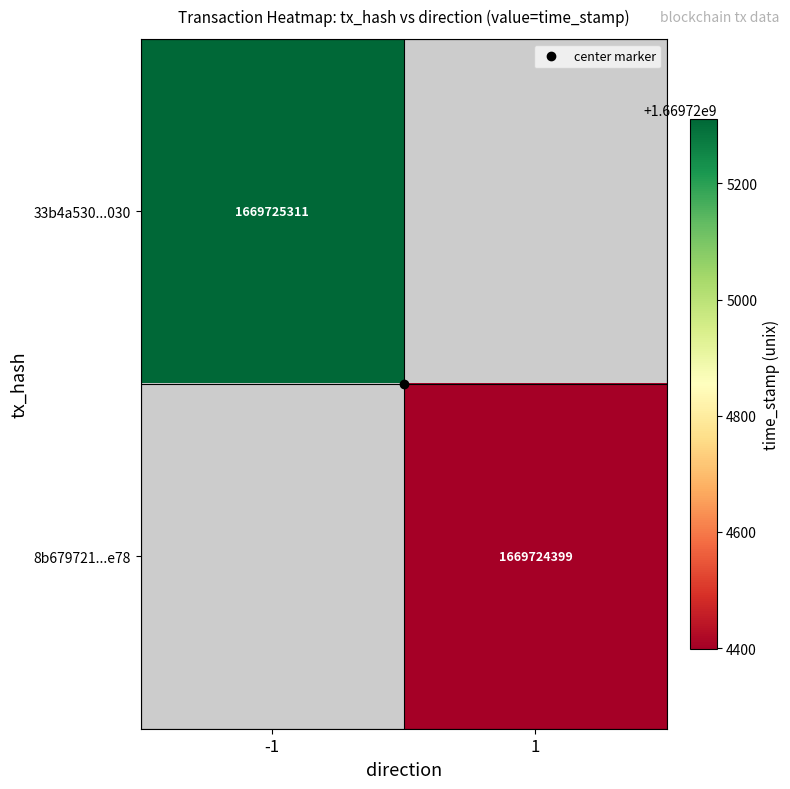

What is the difference between the 8b679721b5ff18f58588c1b5e46deed62d4ae78 values at direction and time_stamp?

1669724398